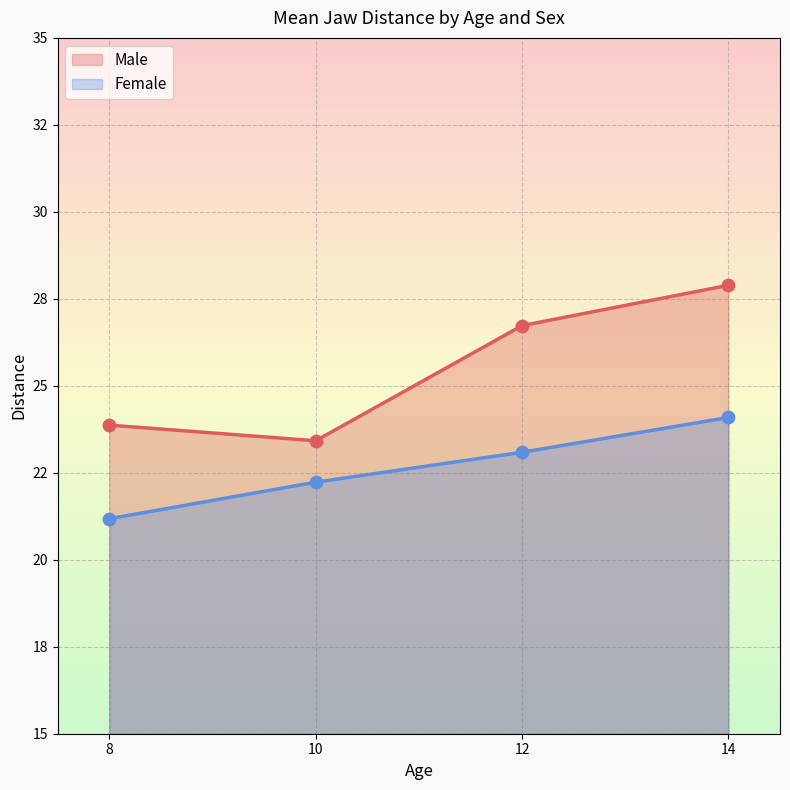

Which series has the widest spread of Y values?

Male